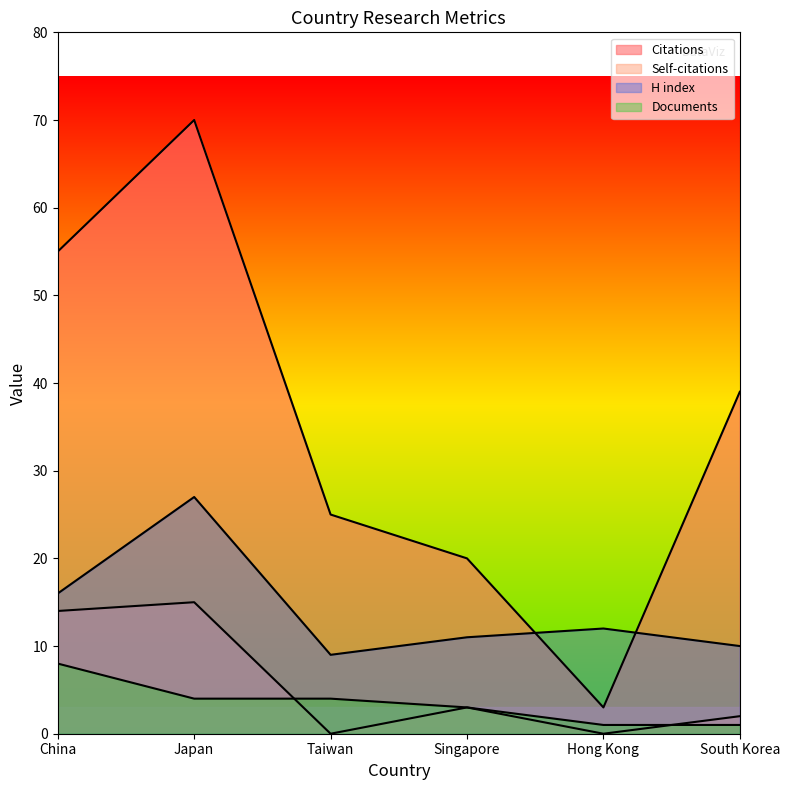

How many categories are shown in the chart?

6